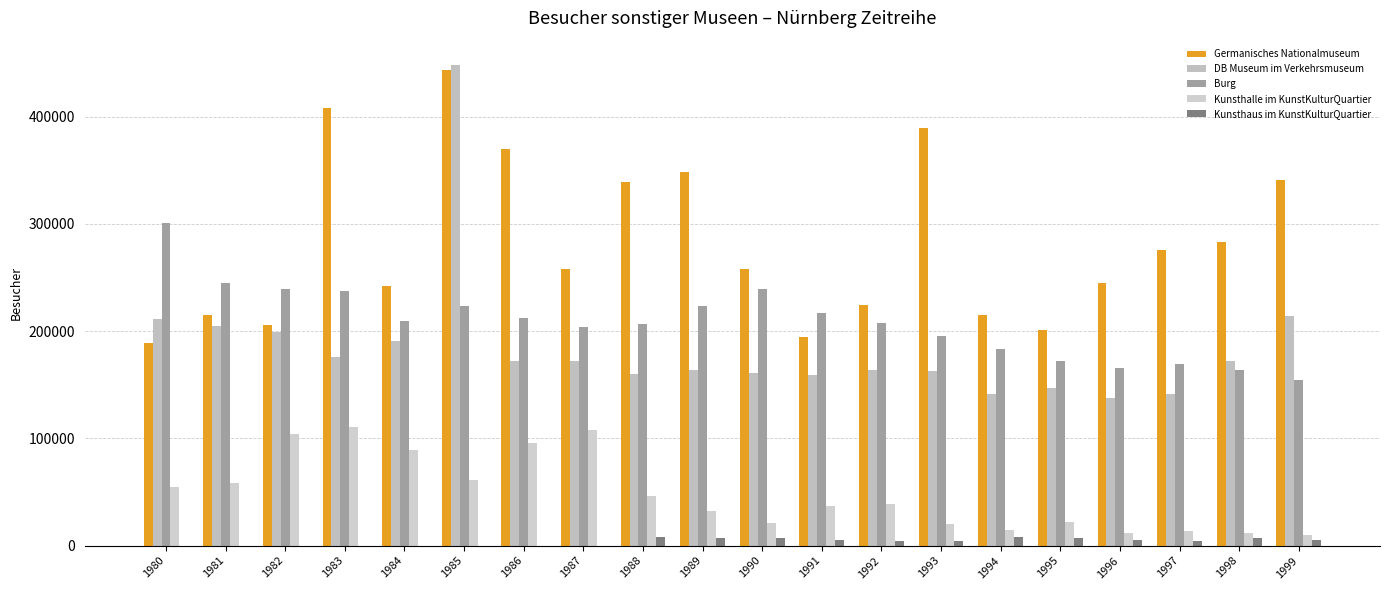

What is the greatest value displayed?

448541